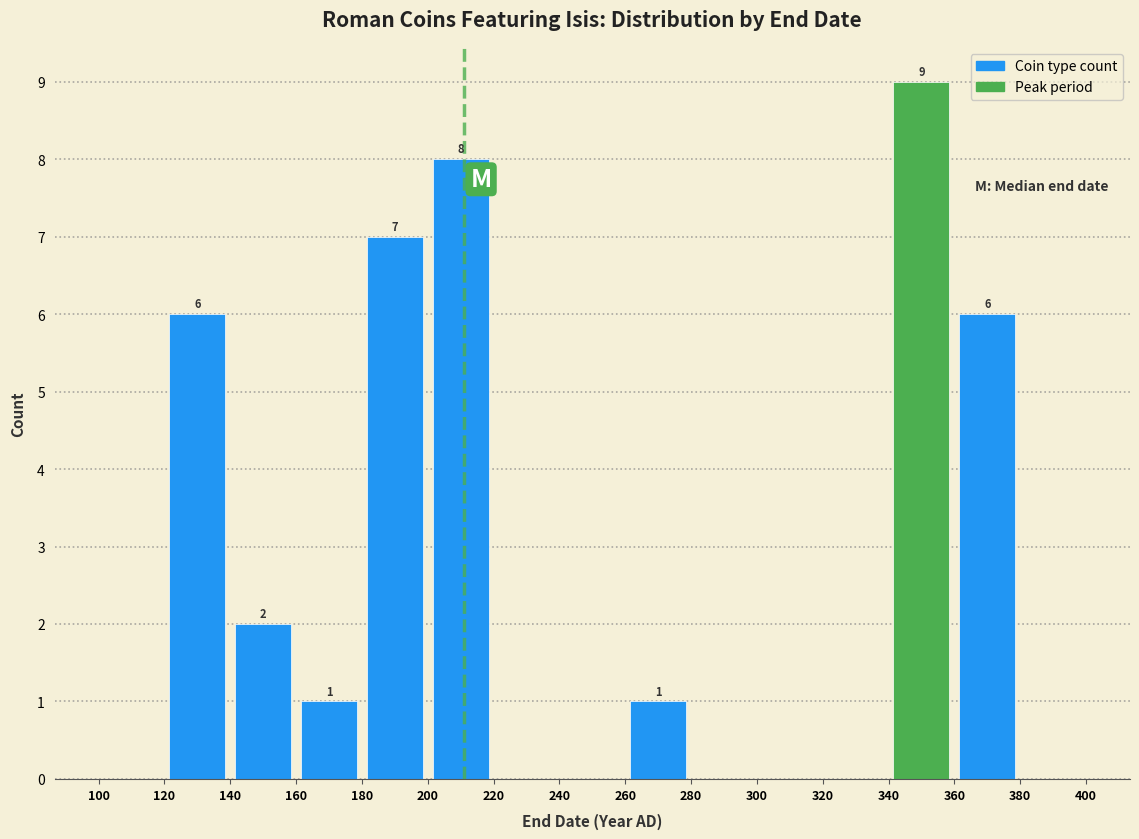

Over which range of the x-axis is the bar tallest?

340 to 360